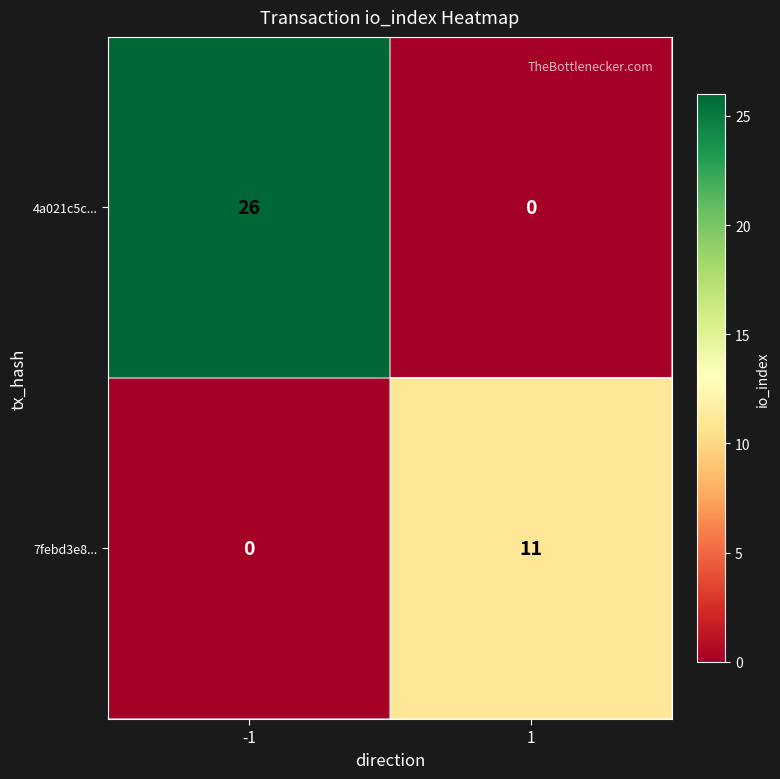

The 4a021c5c... series shows 43 at -1. True or false?

False